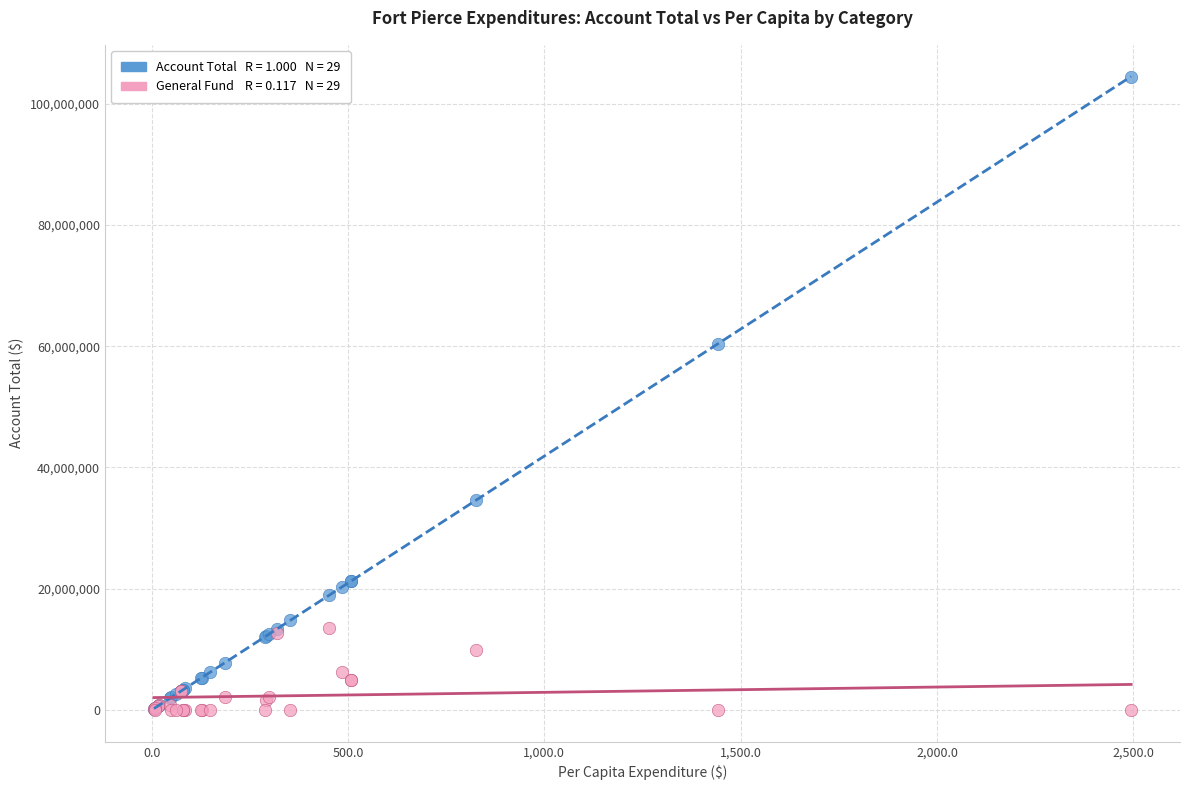

Across all series, what Y value is closest to 52237996?

60420985